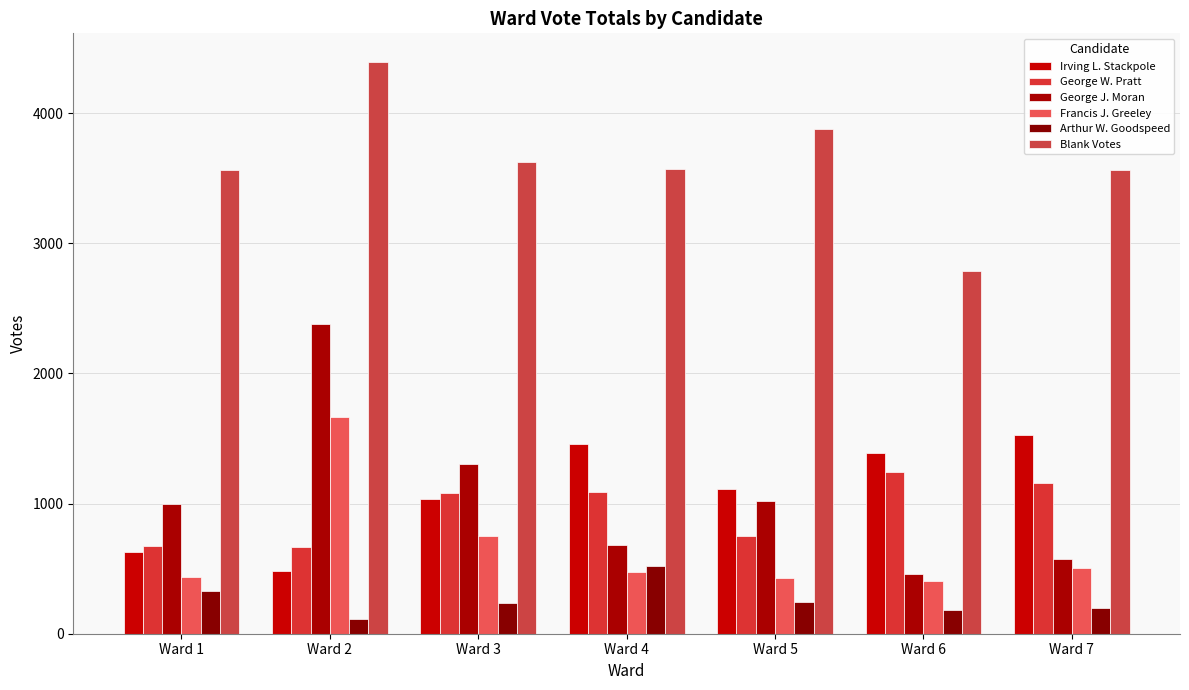

Rank the series by their maximum value, from lowest to highest.

Arthur W. Goodspeed, George W. Pratt, Irving L. Stackpole, Francis J. Greeley, George J. Moran, Blank Votes